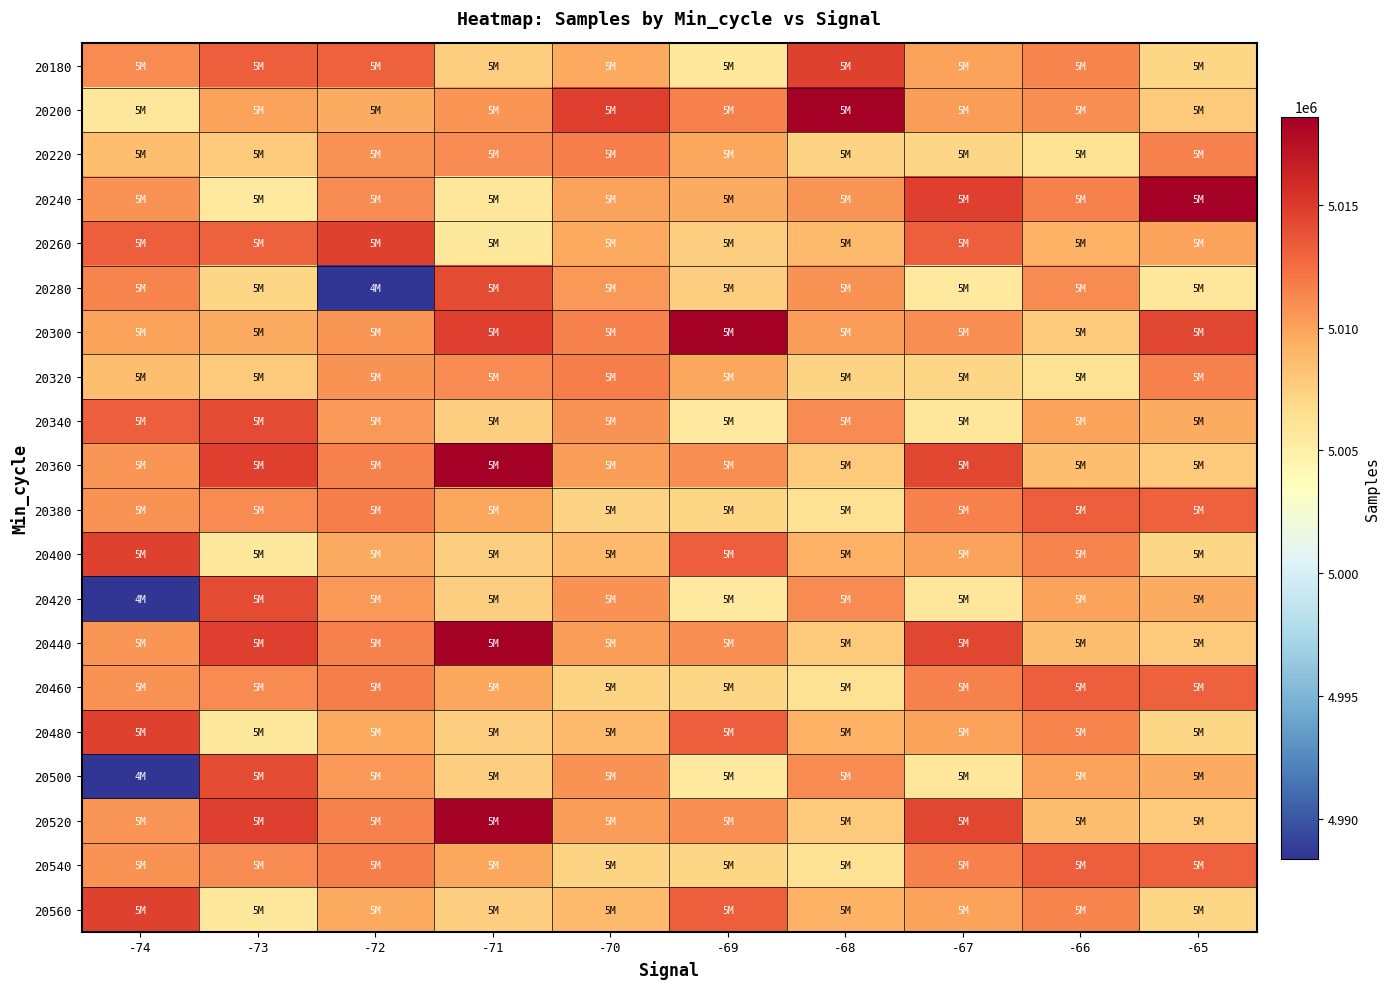

What is the total value across all series at -66?

100204108